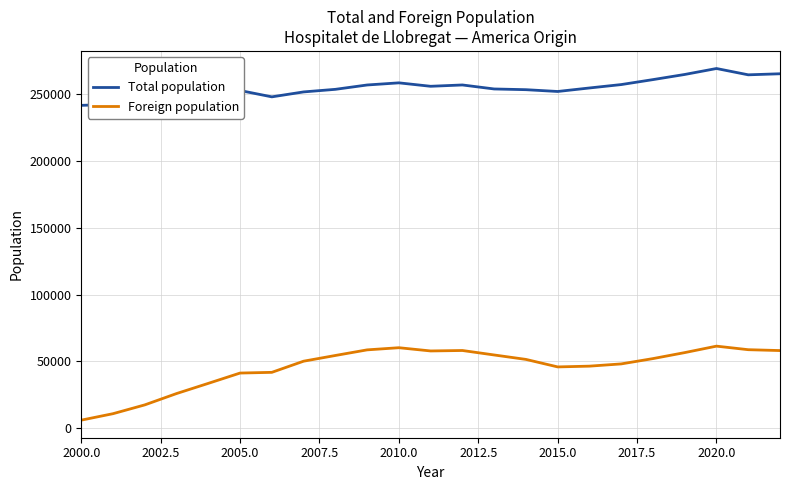

What is the difference between the maximum and minimum values in the Foreign population series?

55450